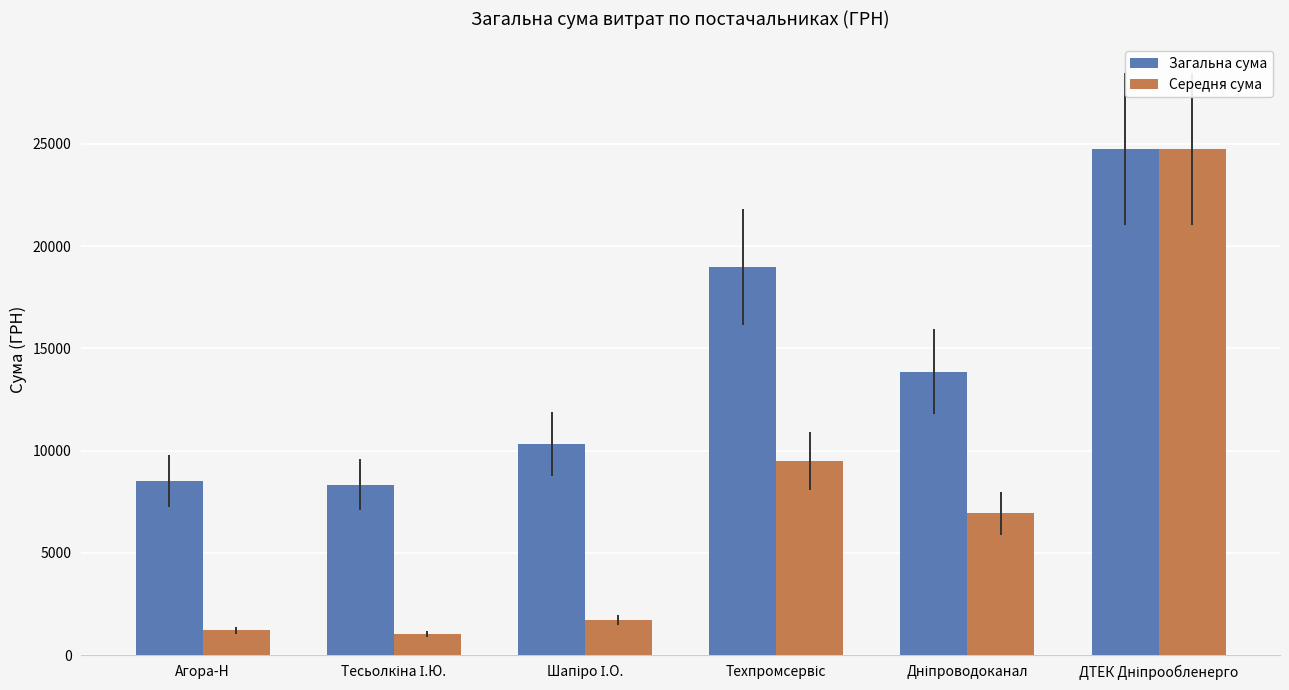

The value of Загальна сума at Агора-Н is 12773.6. True or false?

False